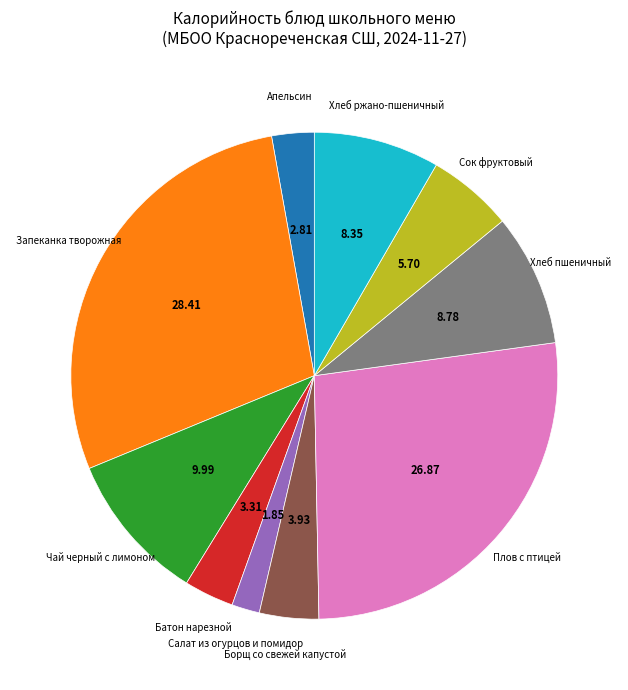

Is Салат из огурцов и помидор the majority of the pie?

No